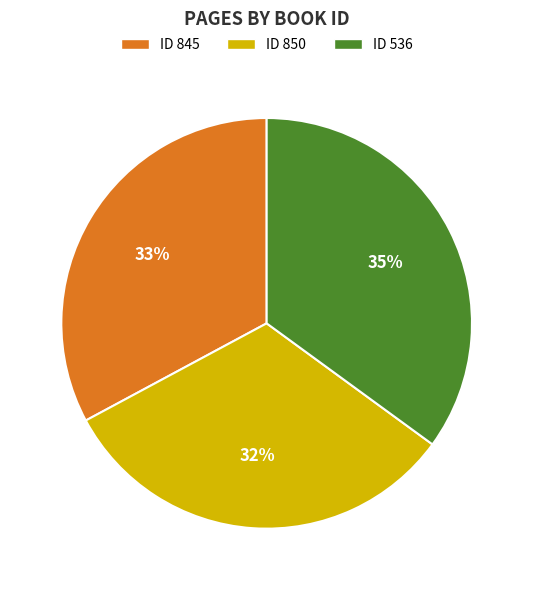

Which slice is the smallest?

ID 850